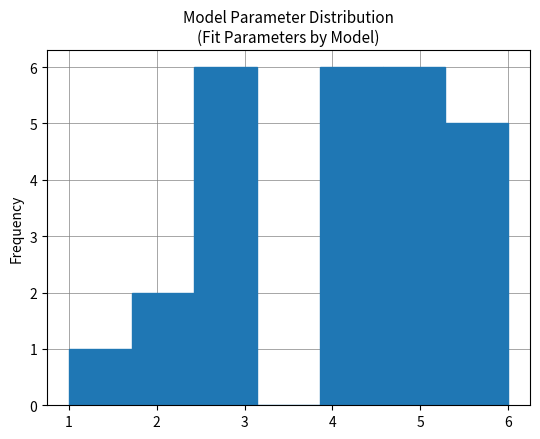

What is the height of the bar covering 3.9 to 4.6 on the x-axis? Neither the bar edges nor the heights are printed on the chart, so give them approximately, as read against the axes.

6